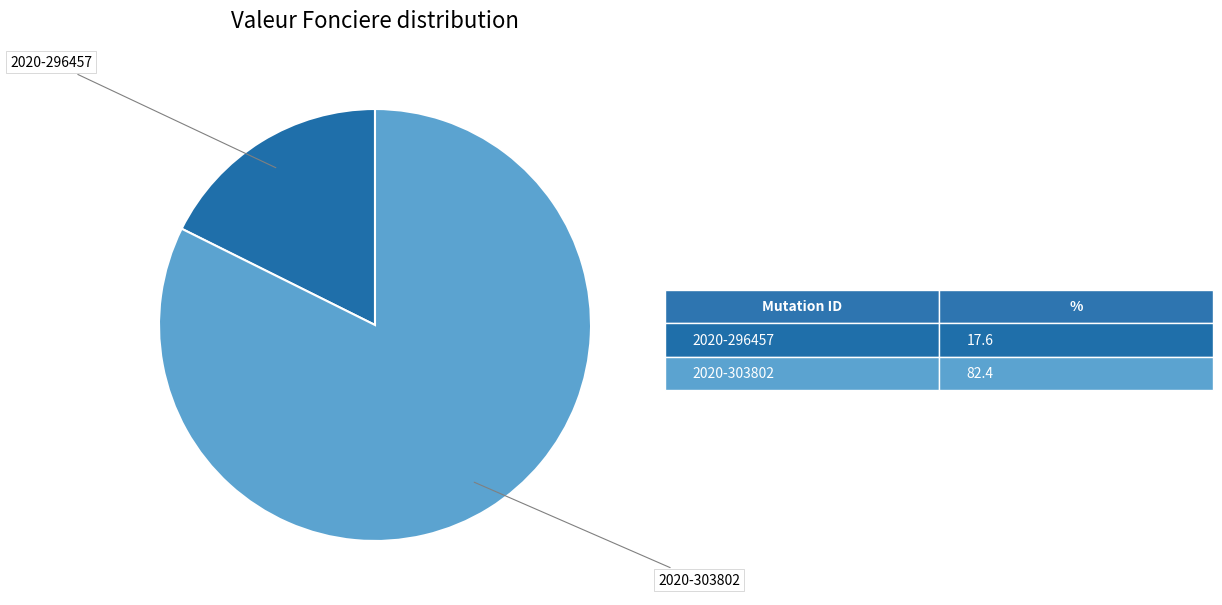

Is there a majority slice in this chart?

Yes